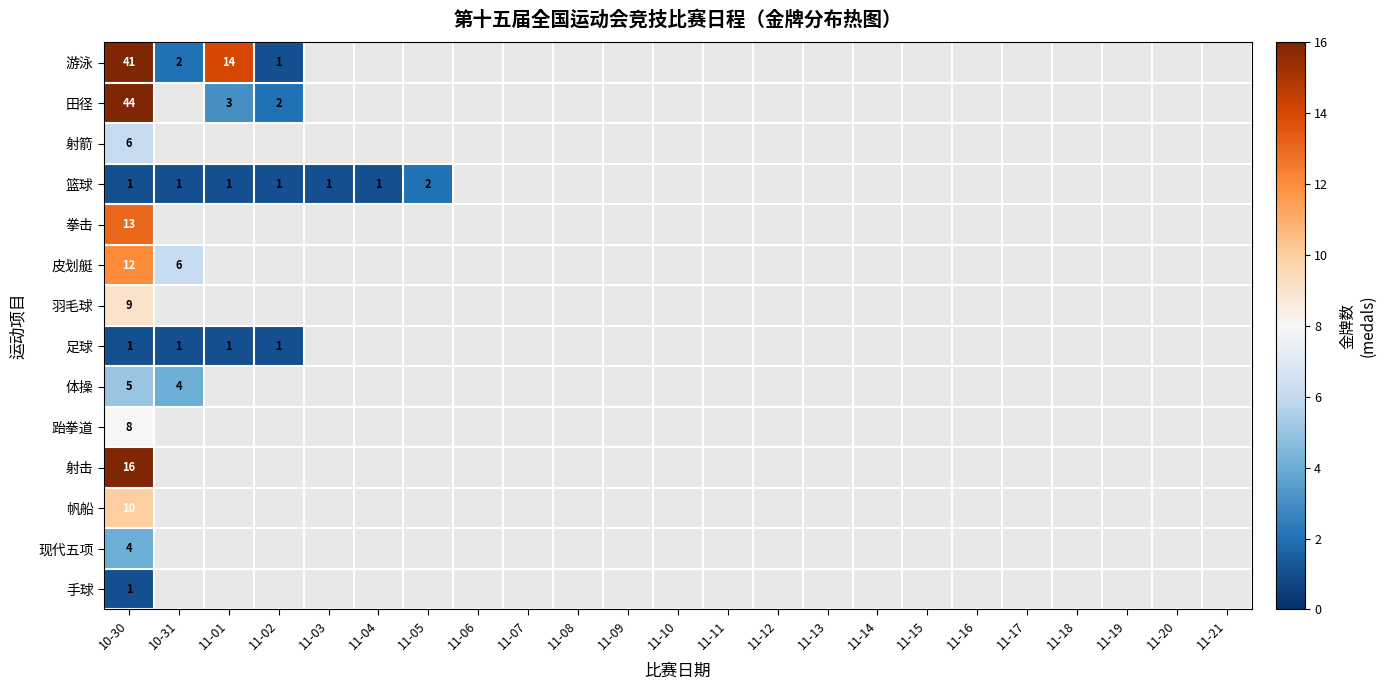

Is it true that 拳击 equals 7 at 10-30?

False